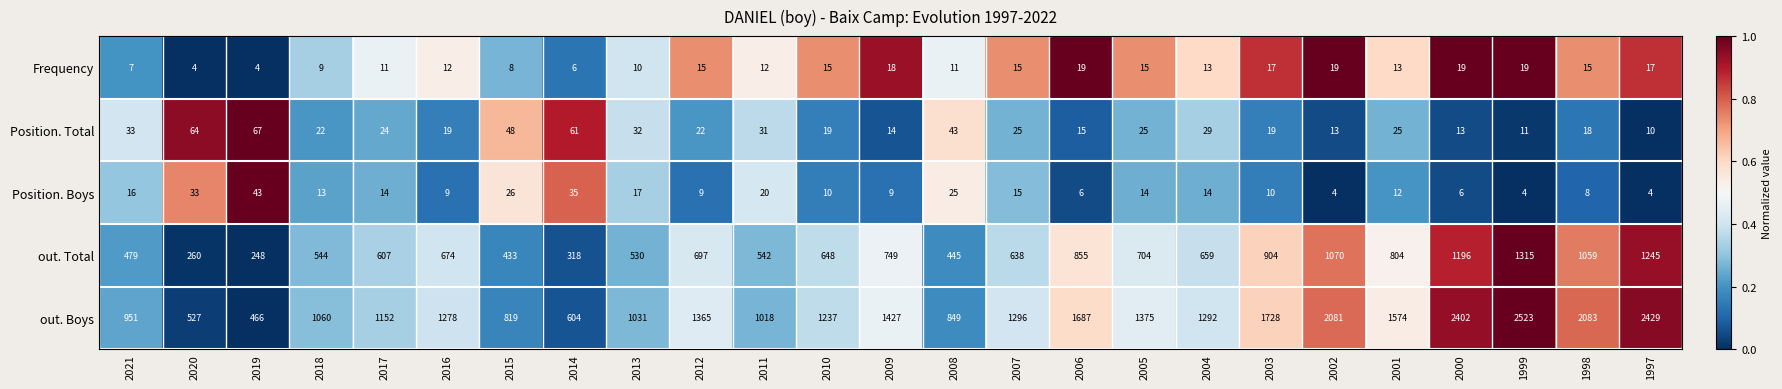

True or false: Position. Boys has a value of 43 at 2019.

True